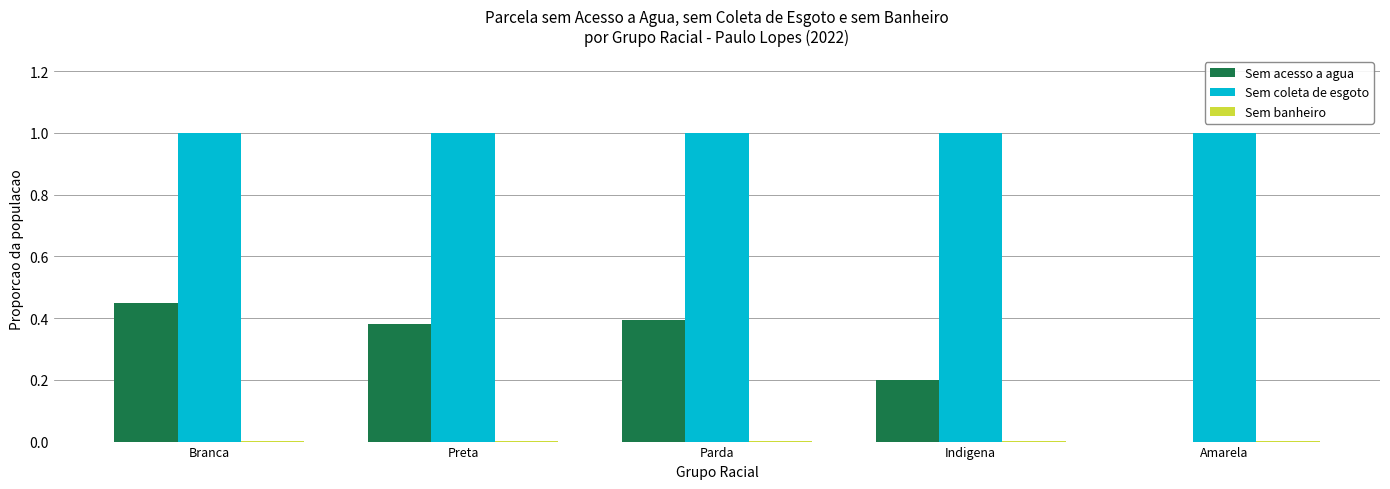

Which series has the largest range (max minus min)?

Sem acesso a agua